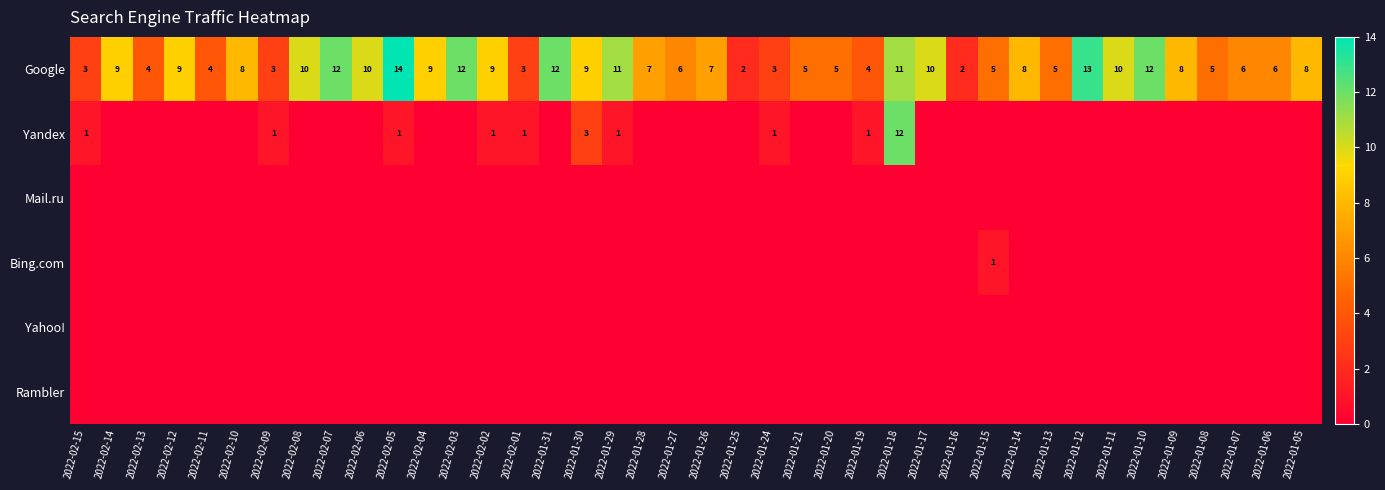

Which category has the highest value in the Google series?

2022-02-05